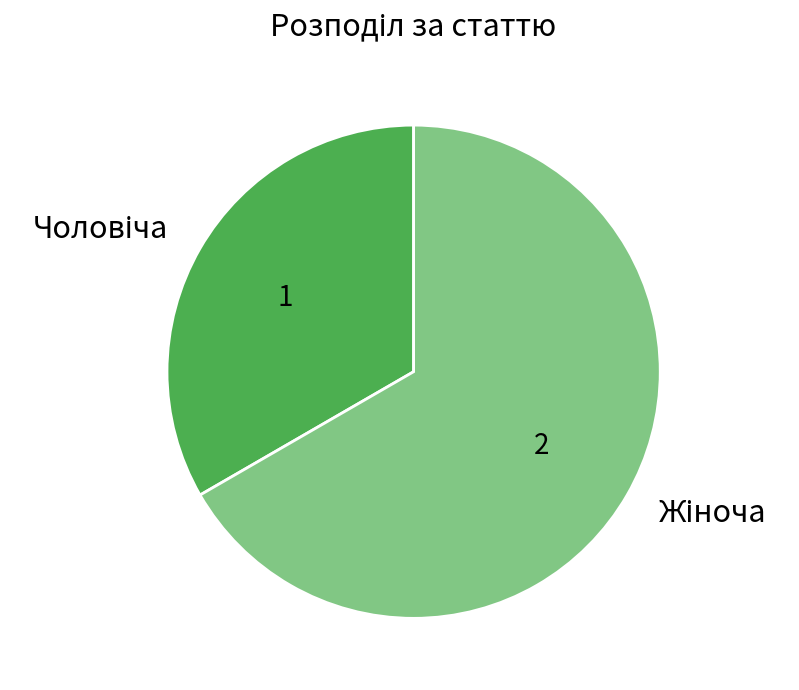

Does any single category account for the majority?

Yes